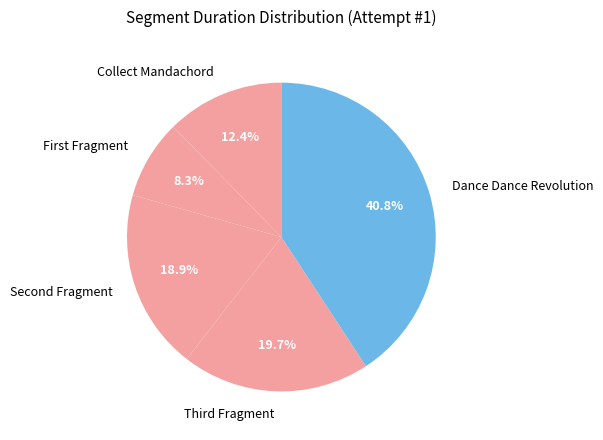

Is there a majority slice in this chart?

No